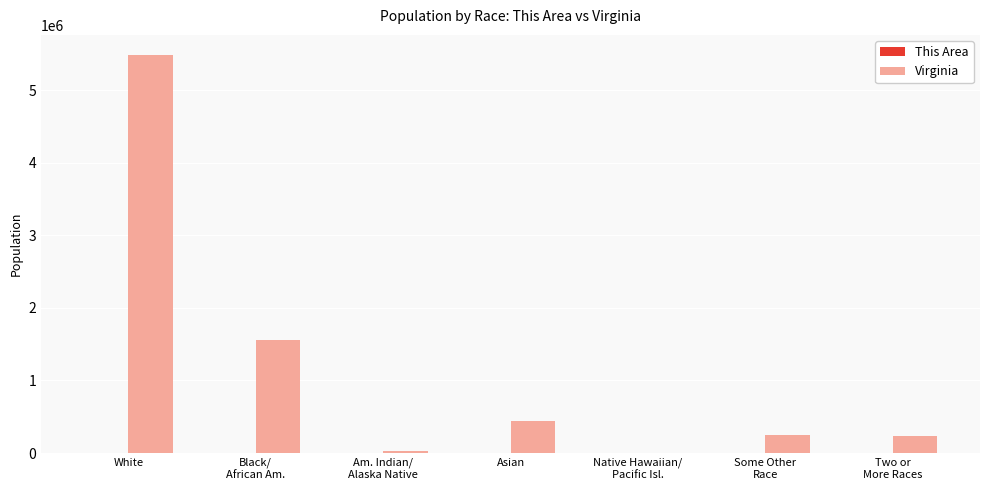

Which label corresponds to the largest value in the chart?

White